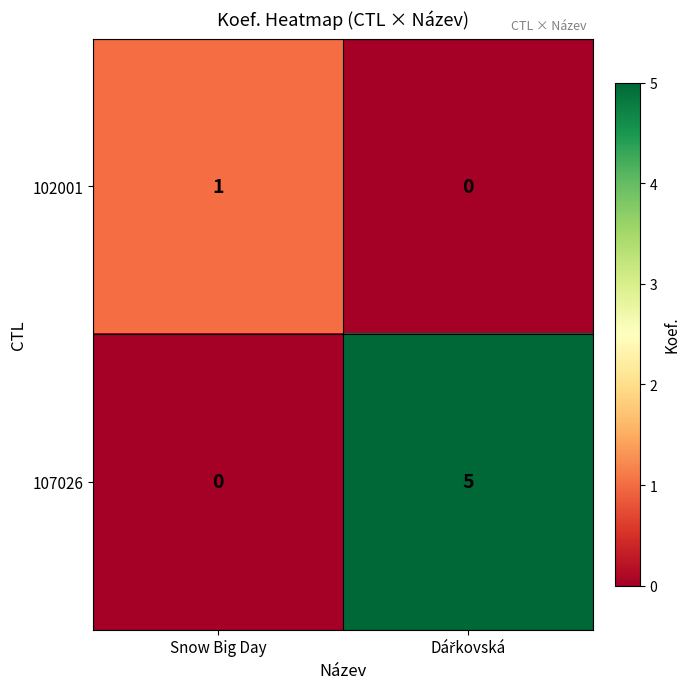

Which category has the lowest value in the 107026 series?

Snow Big Day